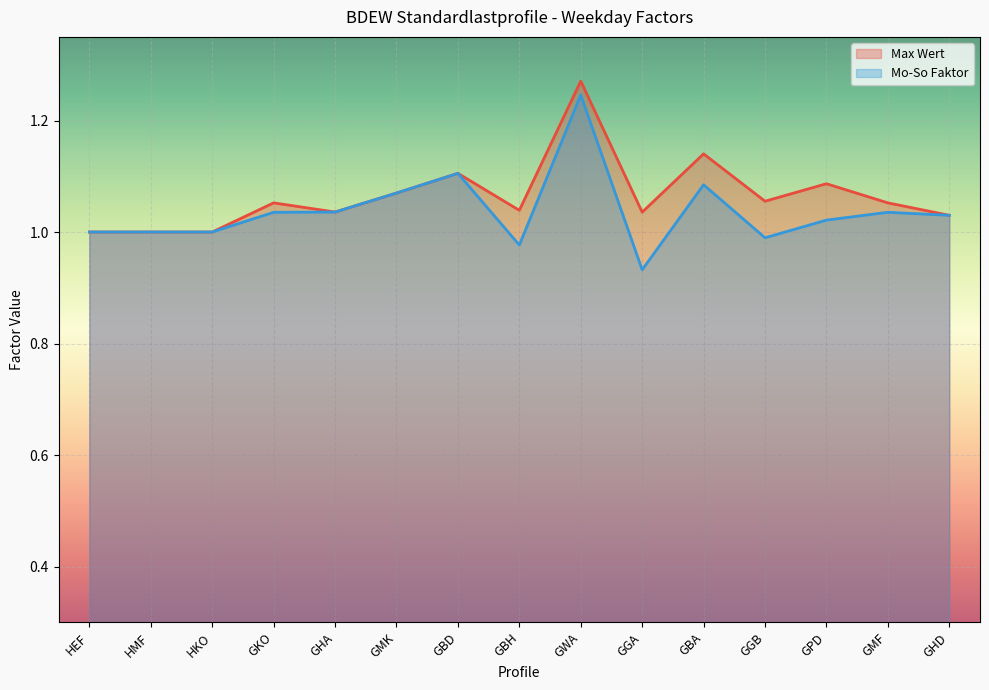

Which series has the largest total across all categories?

Max Wert